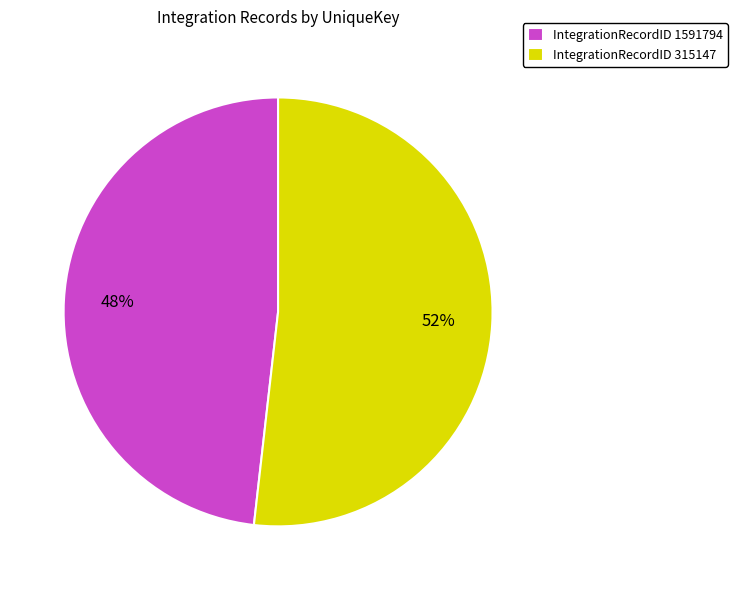

What is the majority slice?

IntegrationRecordID 315147